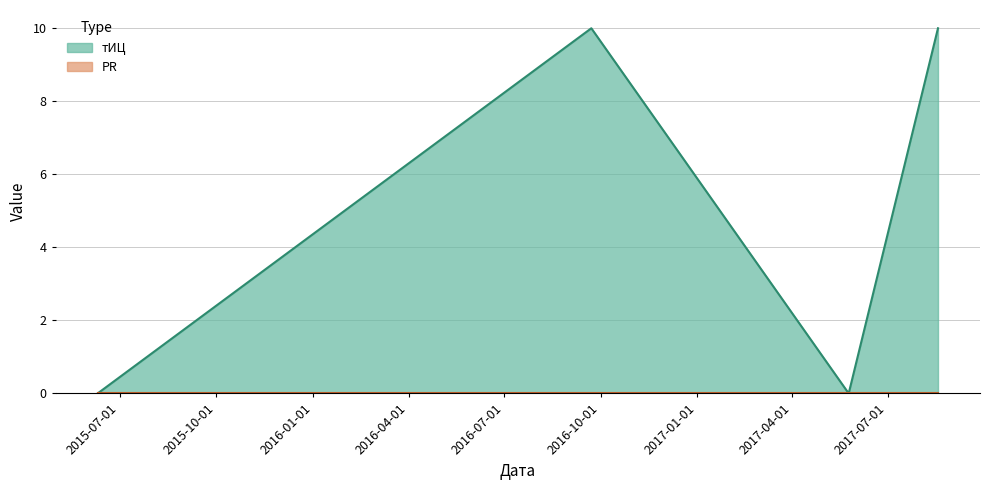

Is it true that the value at 2016-09-22 is 10?

True